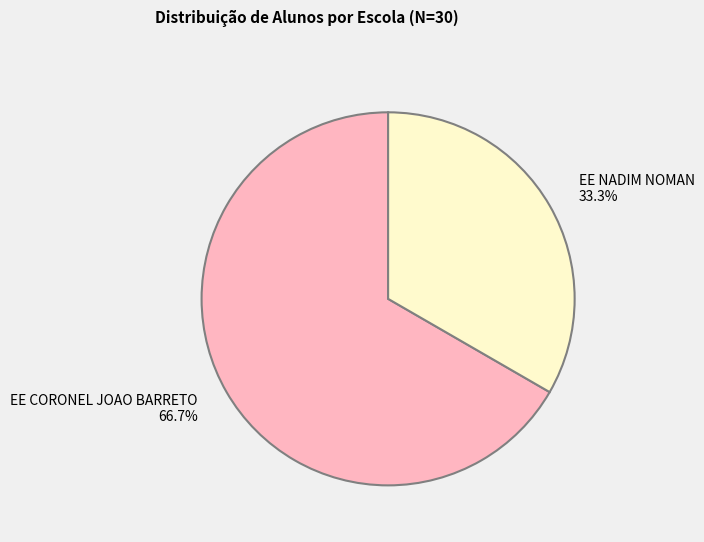

How many slices are in this pie chart?

2